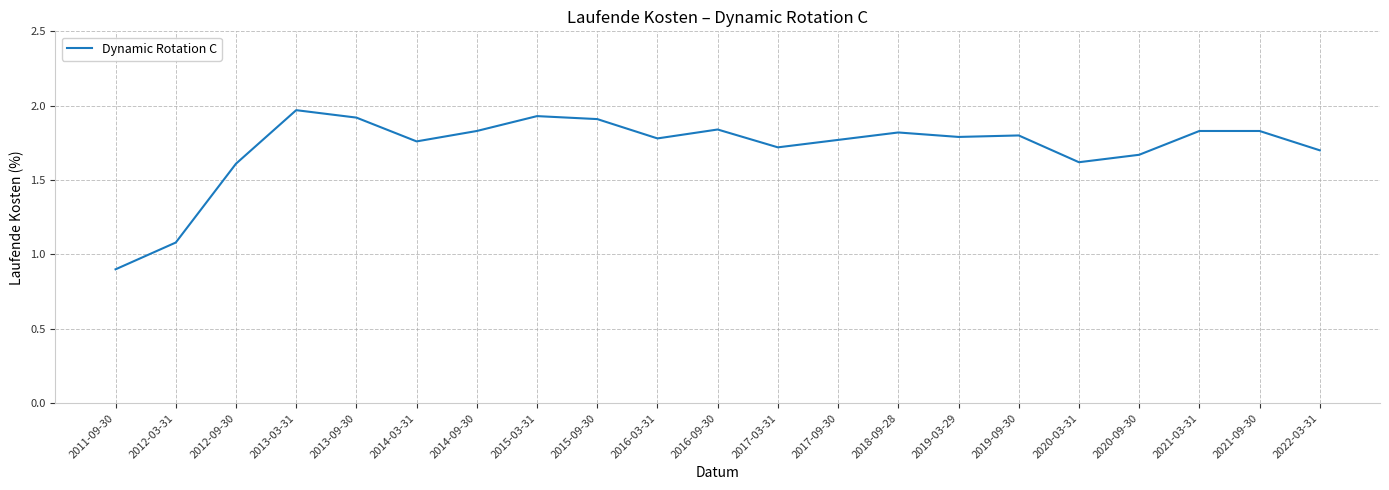

What is the difference between the maximum and minimum values?

1.1